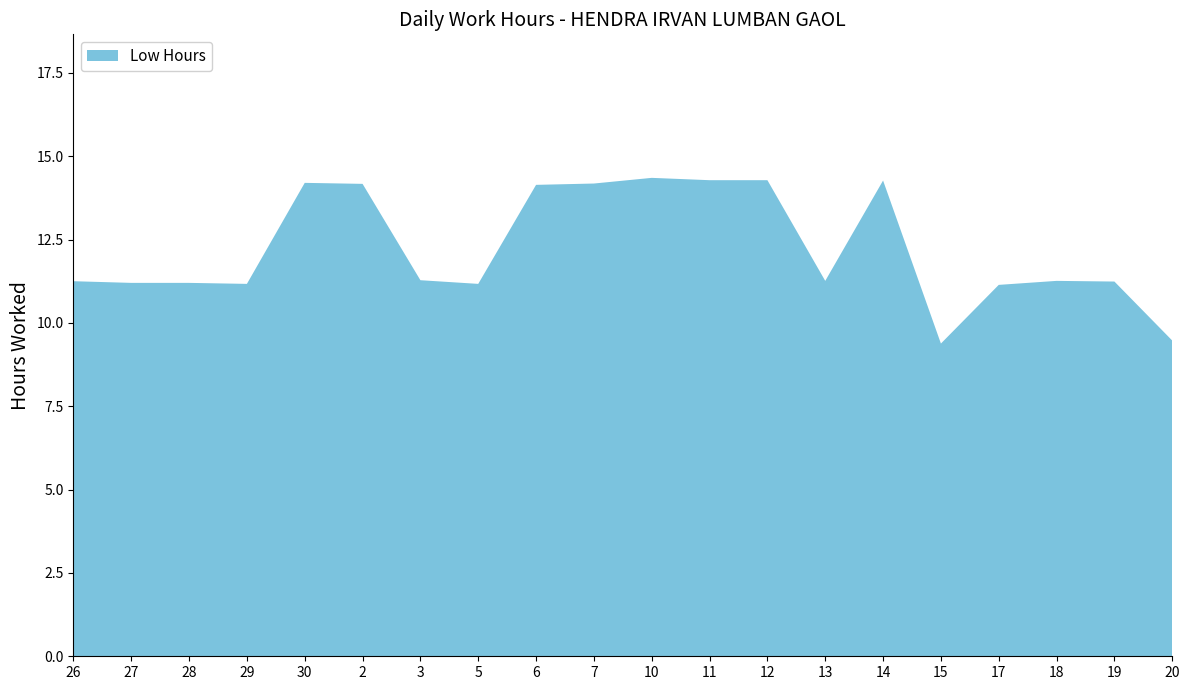

Reading right to left, extract all data points from this chart.

9.5	11.2	11.3	11.1	9.4	14.3	11.3	14.3	14.3	14.3	14.2	14.1	11.2	11.3	14.2	14.2	11.2	11.2	11.2	11.2